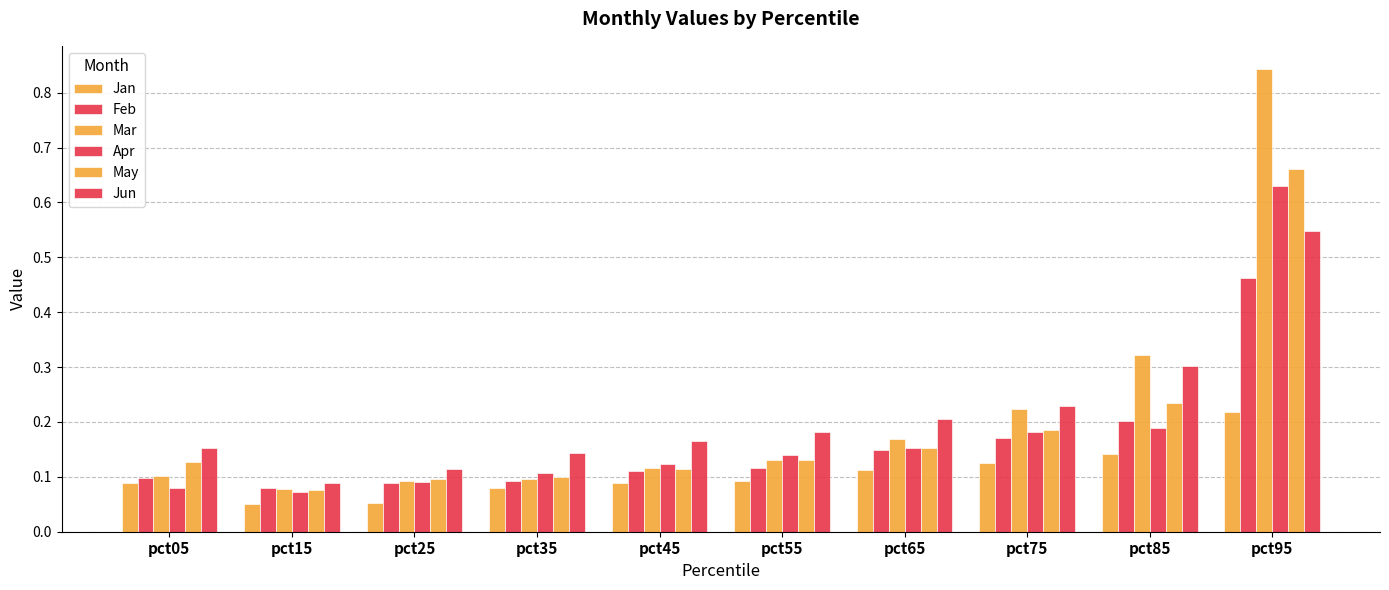

How many groups of bars are there?

10